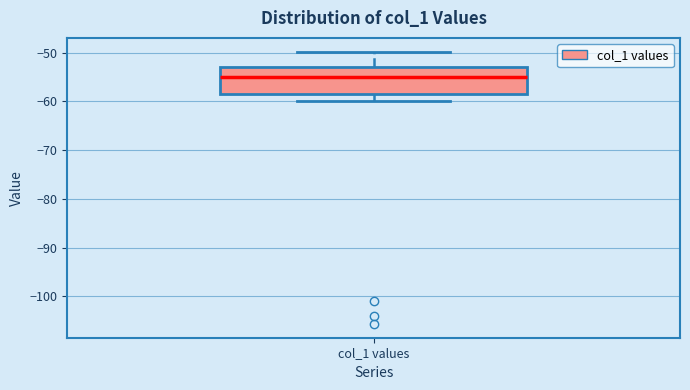

Where does the lower whisker of the box for col_1 values end on the y-axis? The values are not printed on the chart, so give them approximately, as read against the axis.

-60